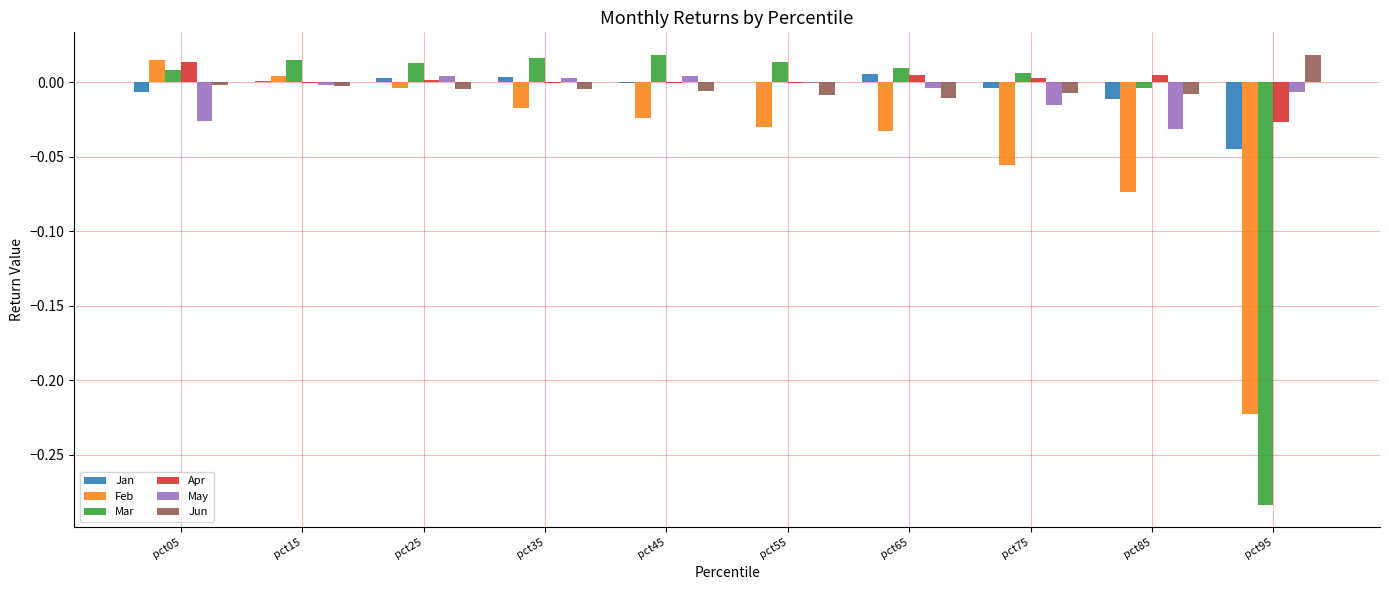

Is it true that May equals 0.0 at pct25?

True